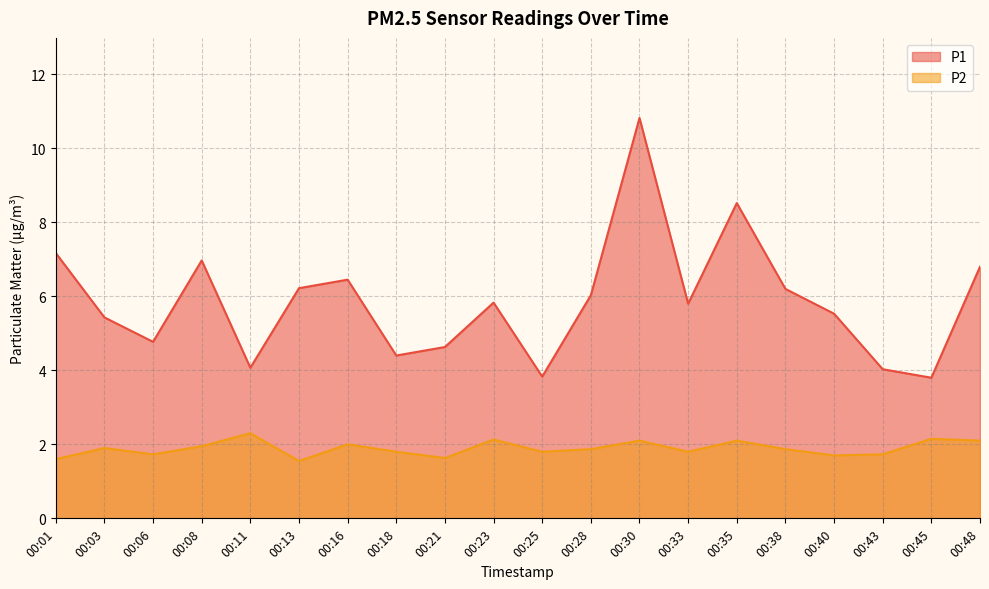

Does the chart display data point markers on the line(s)?

No